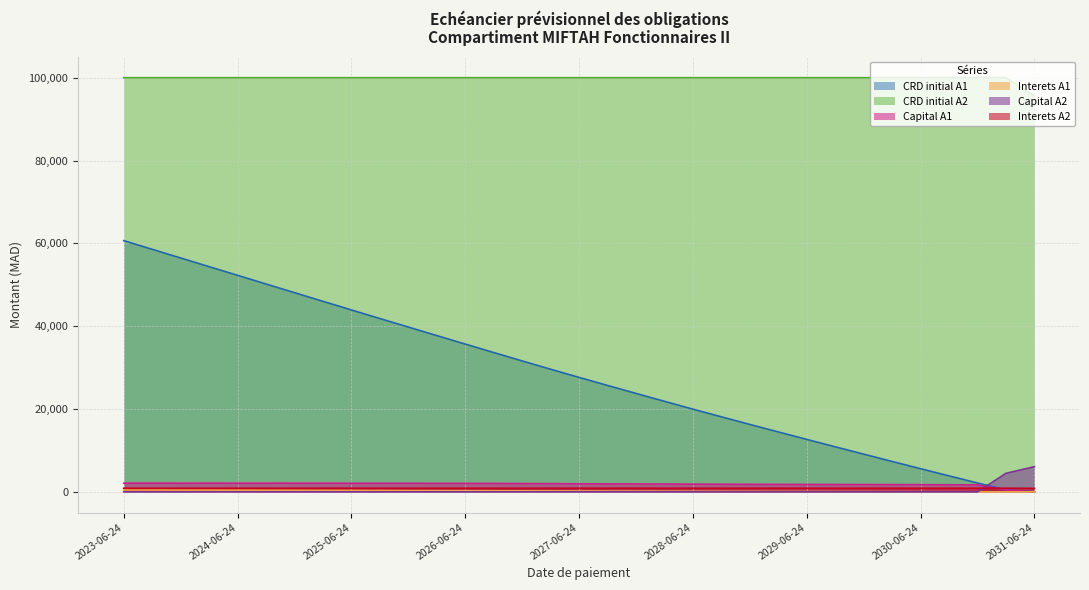

At which category does the chart reach its peak across all series?

2023-06-24